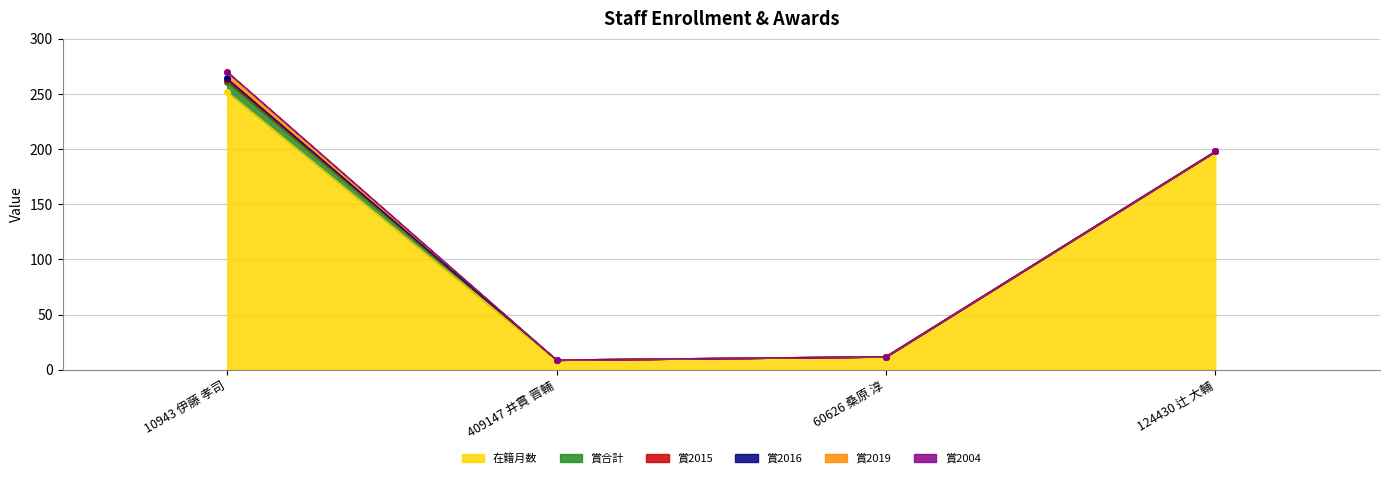

What is the label of the 1st point from the left?

10943 伊藤 孝司